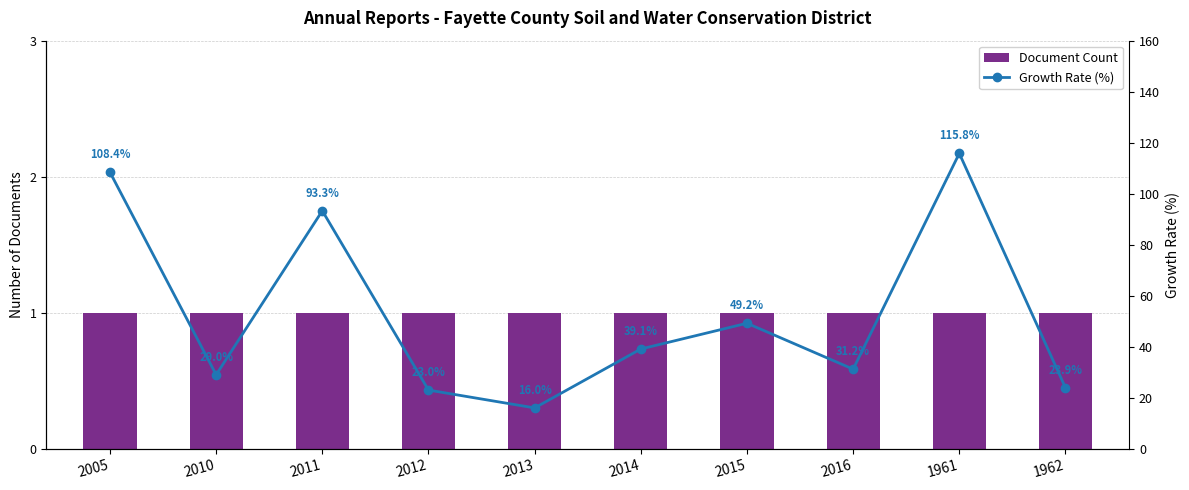

True or false: Growth Rate (%) has a value of 115.8 at 1961.

True